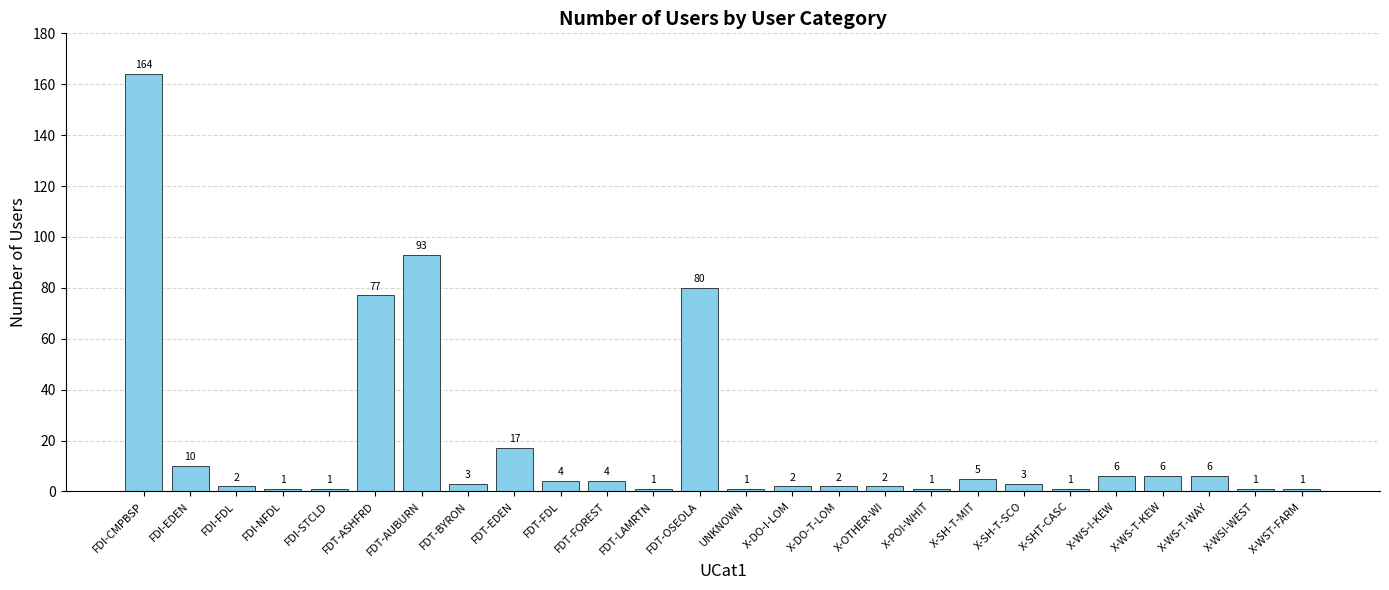

Approximately how many times larger is the value at FDT-ASHFRD compared to FDI-EDEN?

7.7